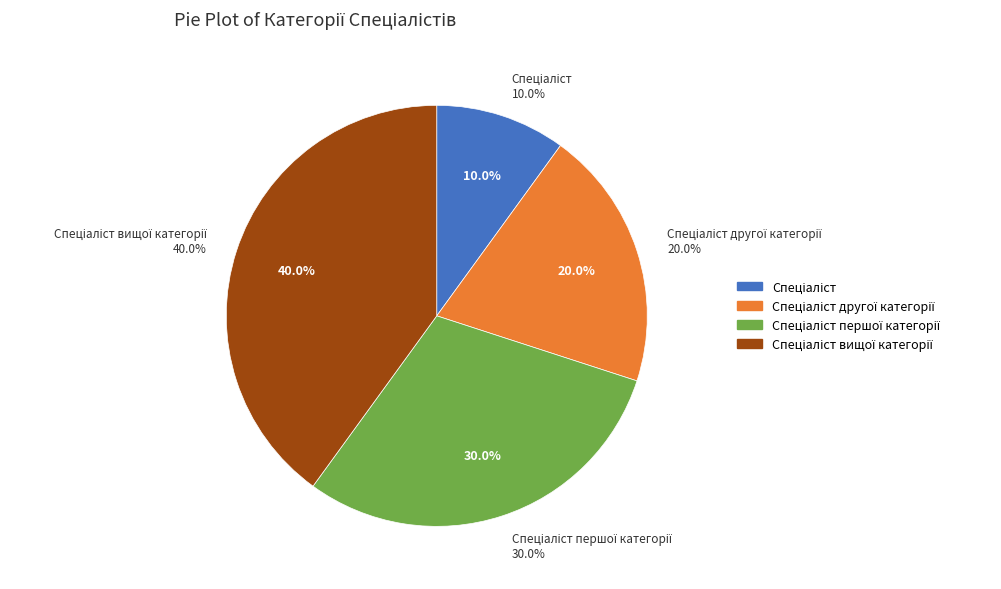

What is the total percentage of Спеціаліст вищої категорії and Спеціаліст першої категорії?

70.0%